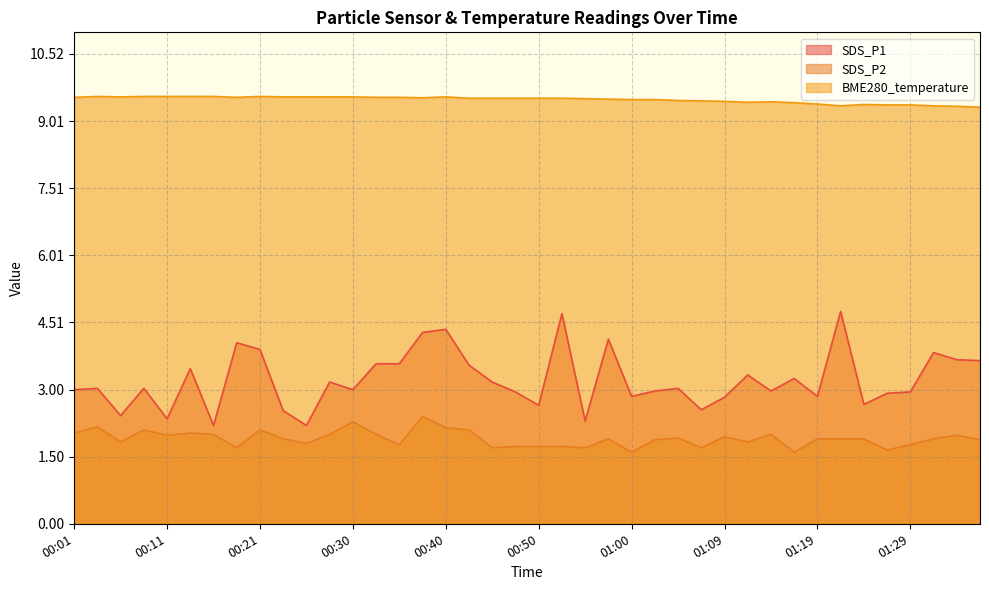

At how many categories does at least one series exceed 8?

40